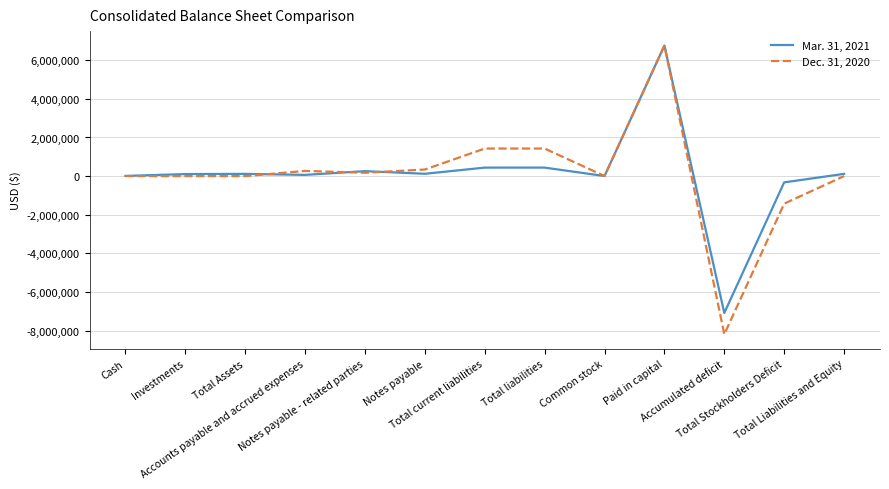

Which series has the largest range (max minus min)?

Dec. 31, 2020